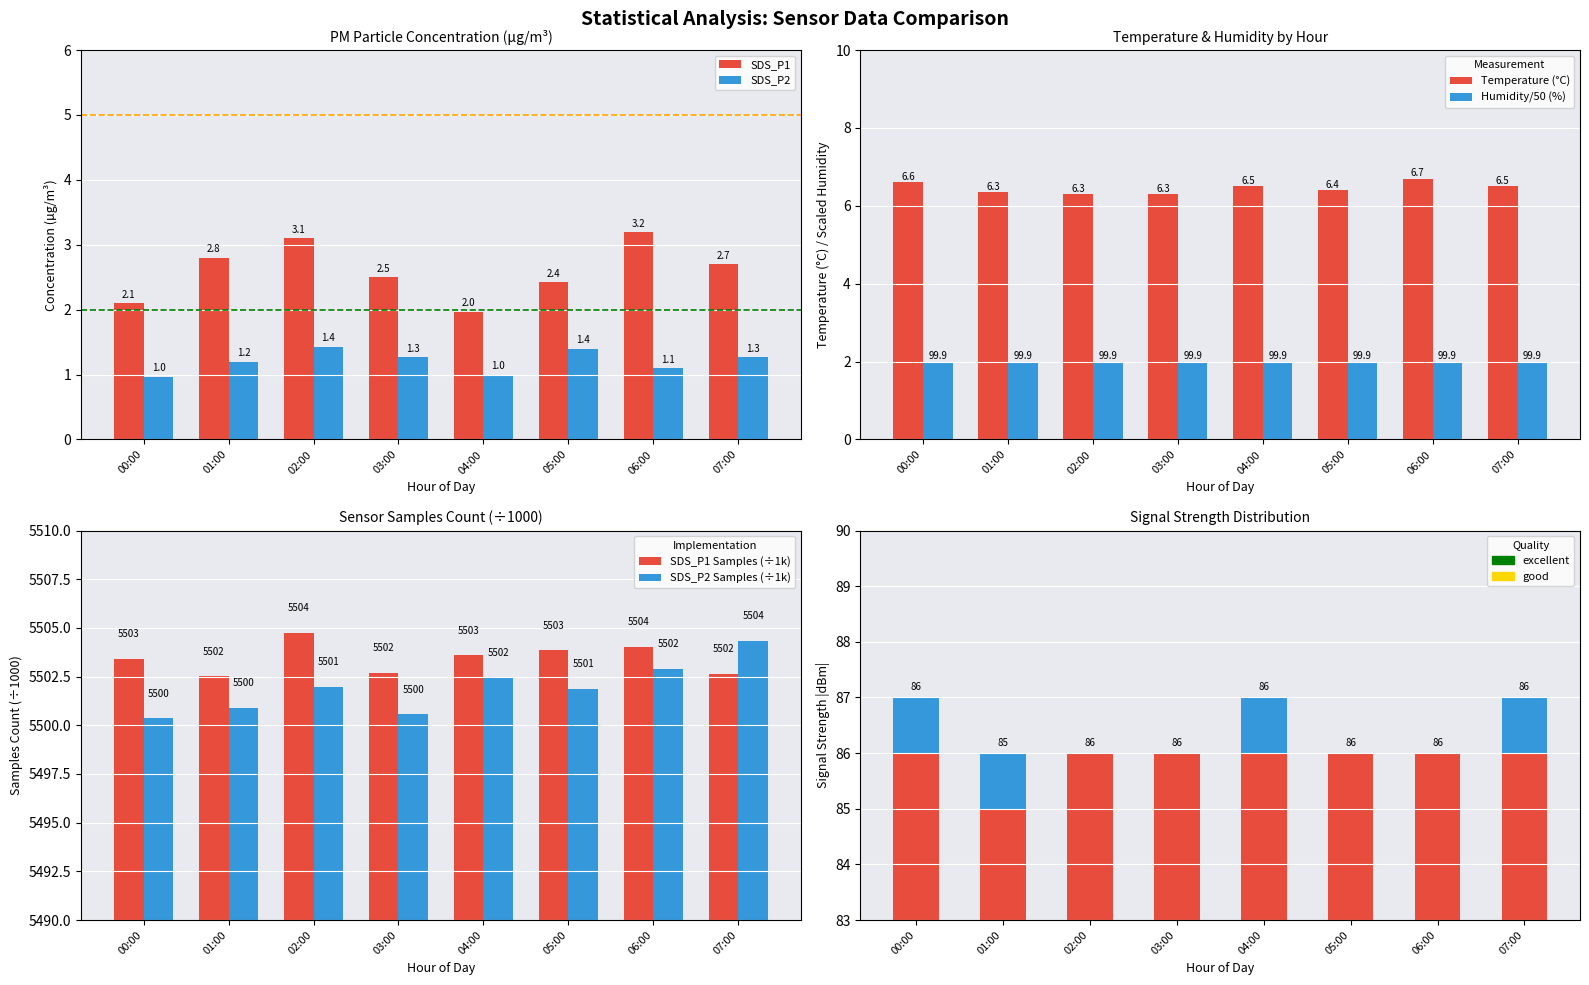

Which series has the largest total across all categories?

SDS_P1